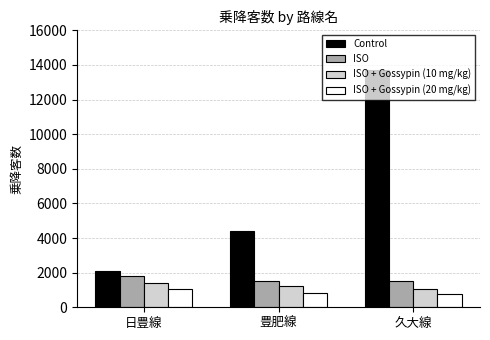

Rank the series at 日豊線 from highest to lowest value.

Control, ISO, ISO + Gossypin (10 mg/kg), ISO + Gossypin (20 mg/kg)